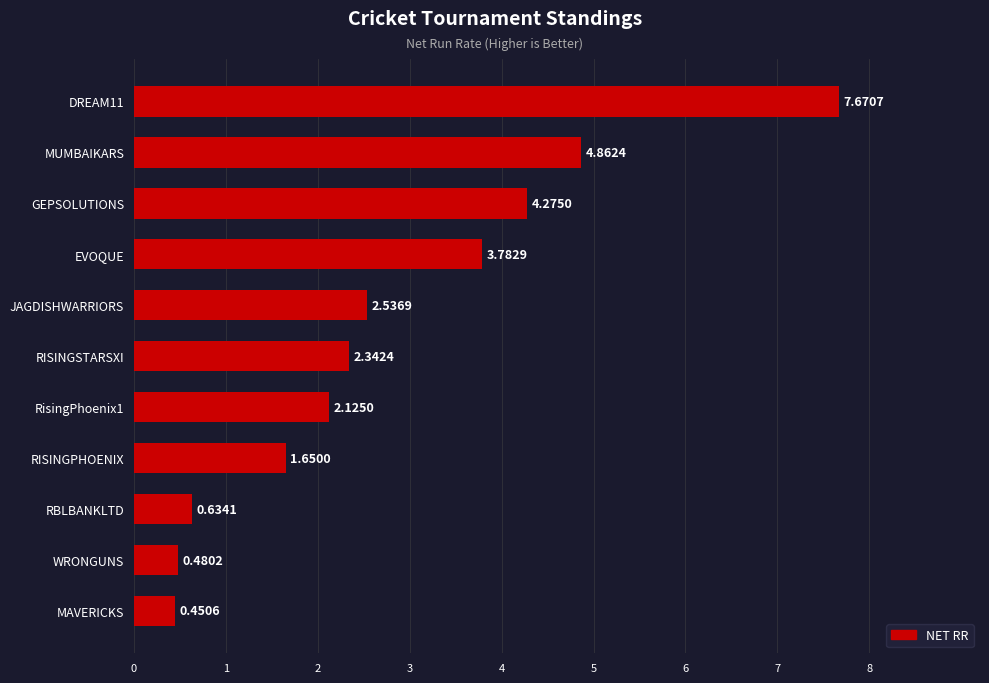

At which label is the value closest to 4?

EVOQUE